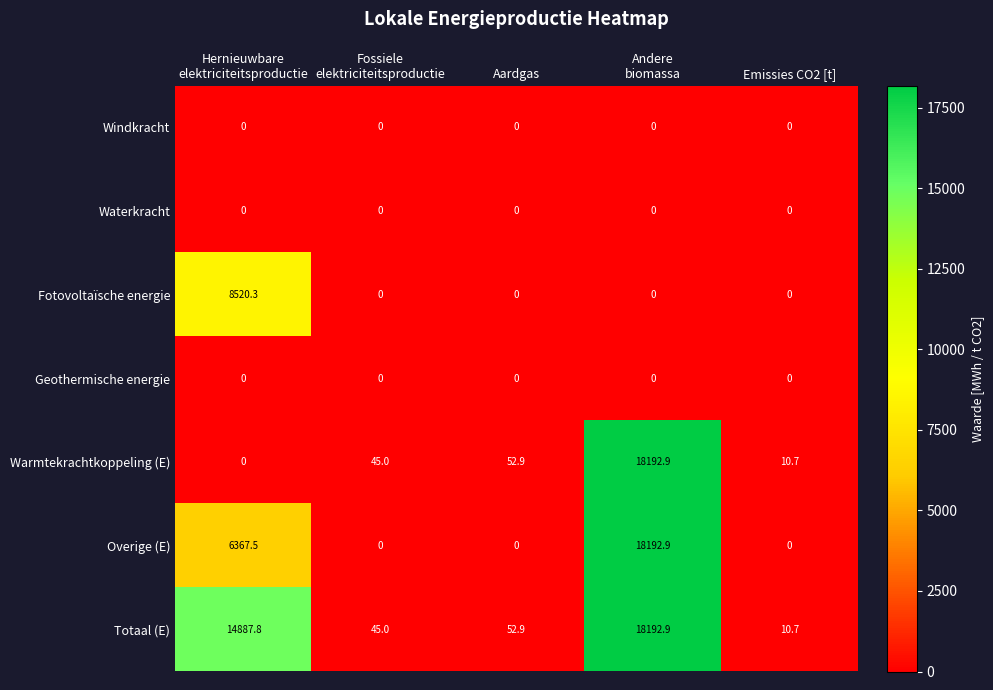

True or false: Fotovoltaïsche energie has a value of 0.0 at Aardgas.

True